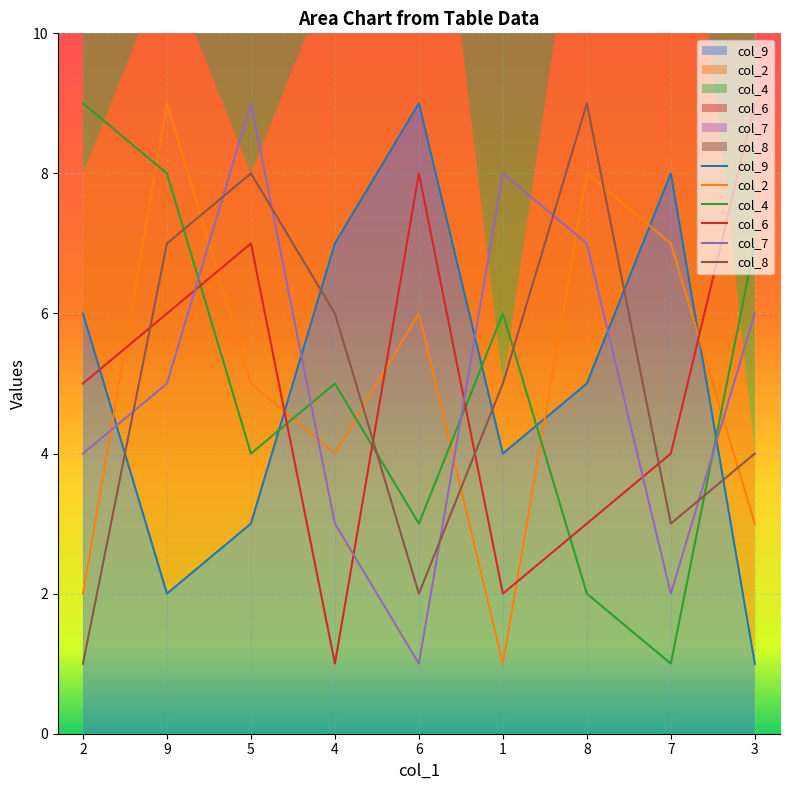

What is the label of the 2nd point from the left?

9